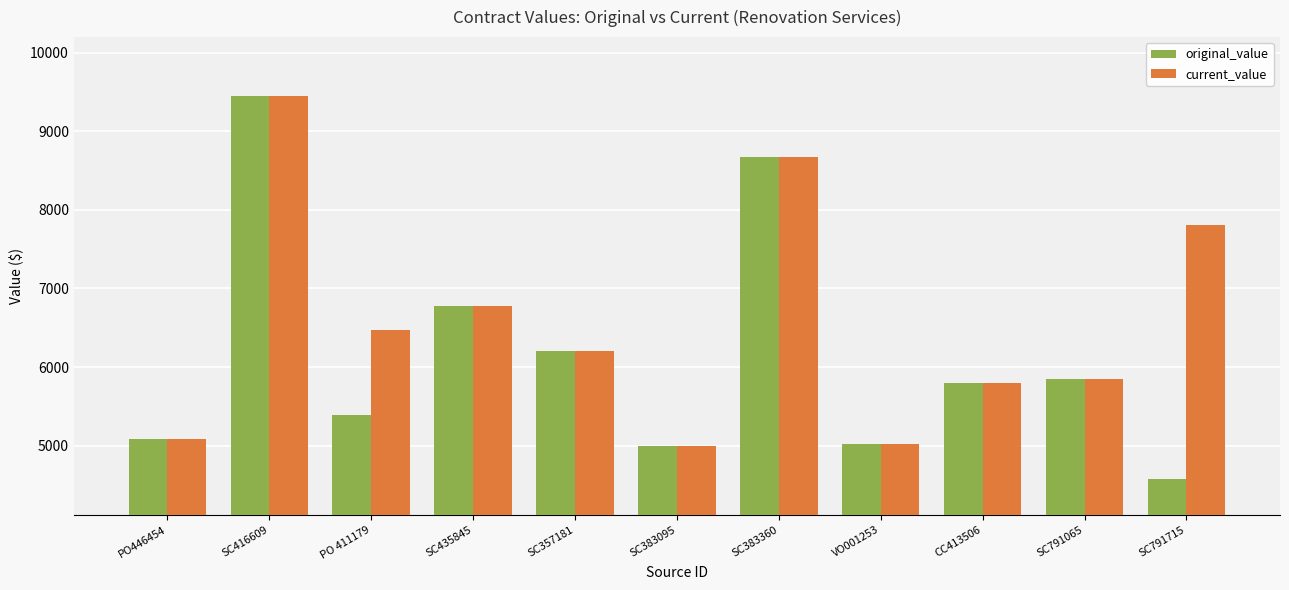

What is the label of the 11th bar from the right?

PO446454